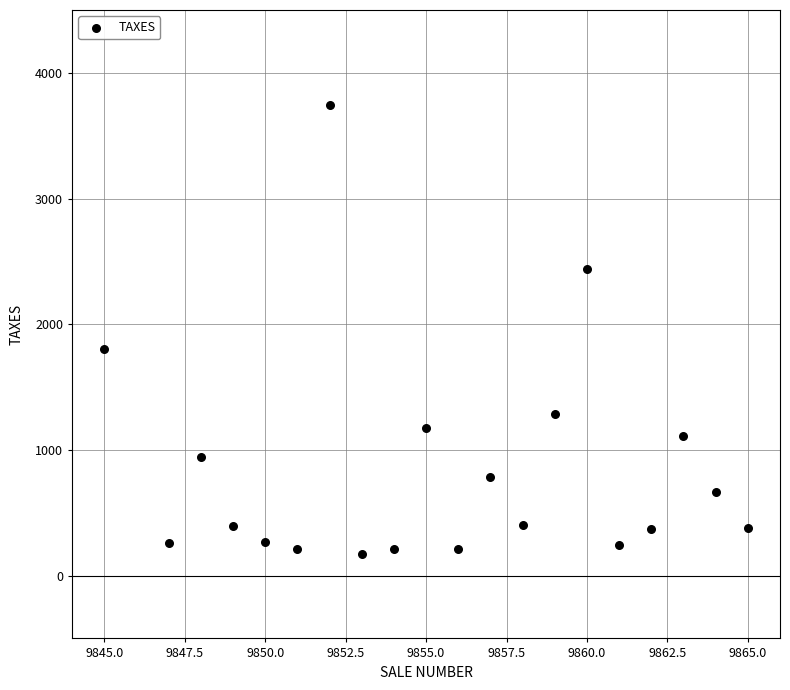

What Y value in the scatter plot is closest to 1958?

1799.2